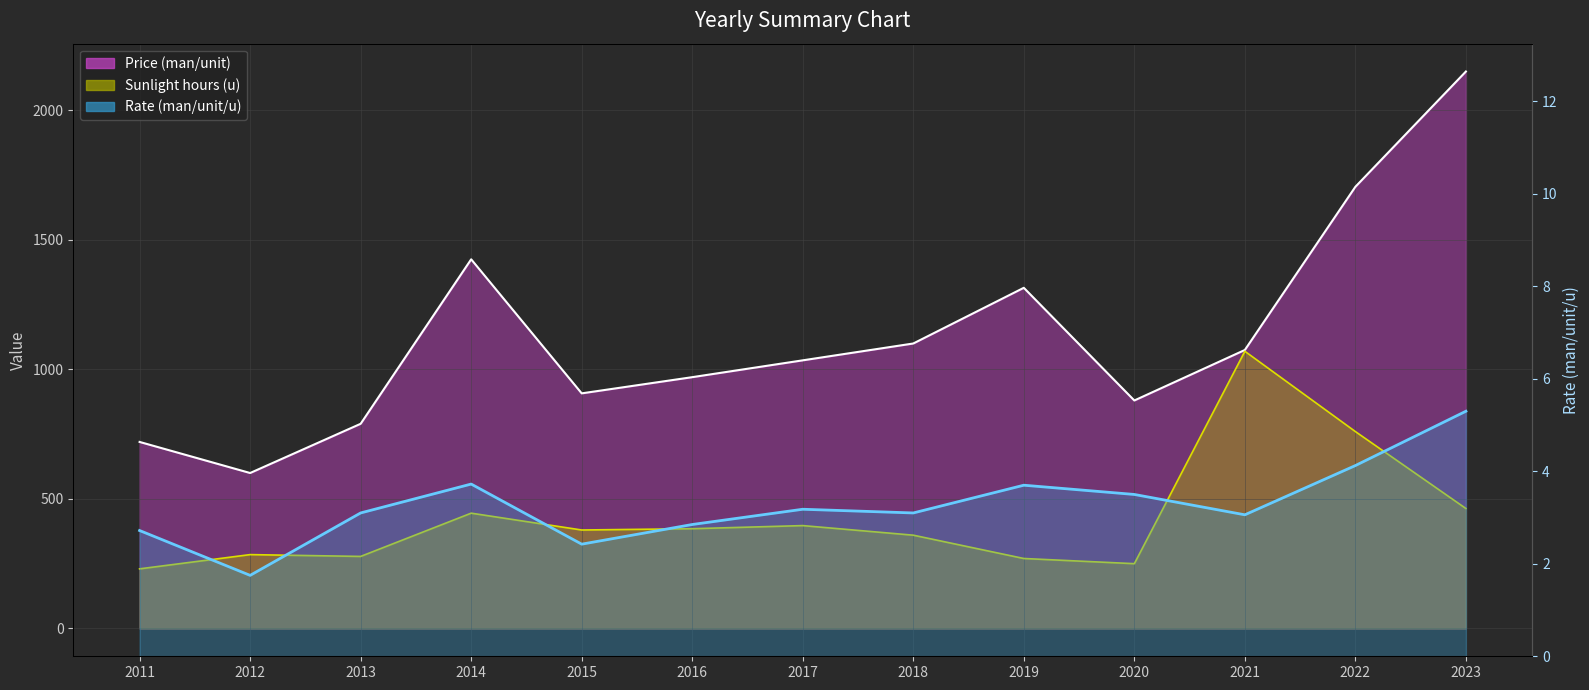

What is the average value of the Rate (man/unit/u) series?

3.3